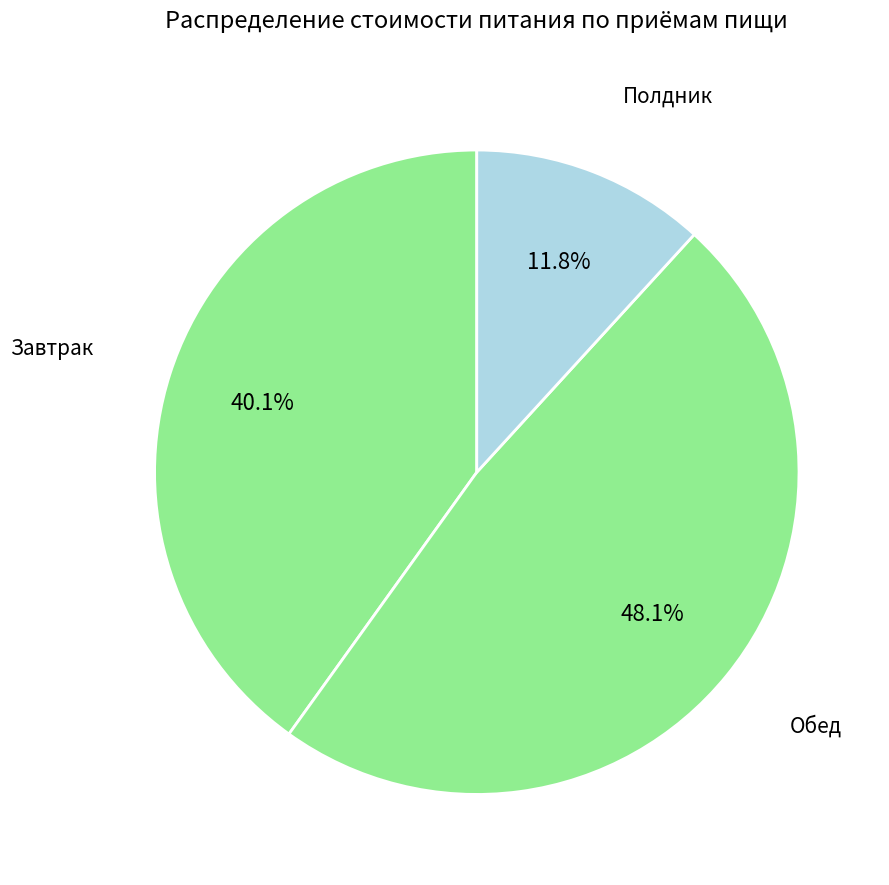

To the nearest percent, what percentage of the pie is Завтрак?

40%